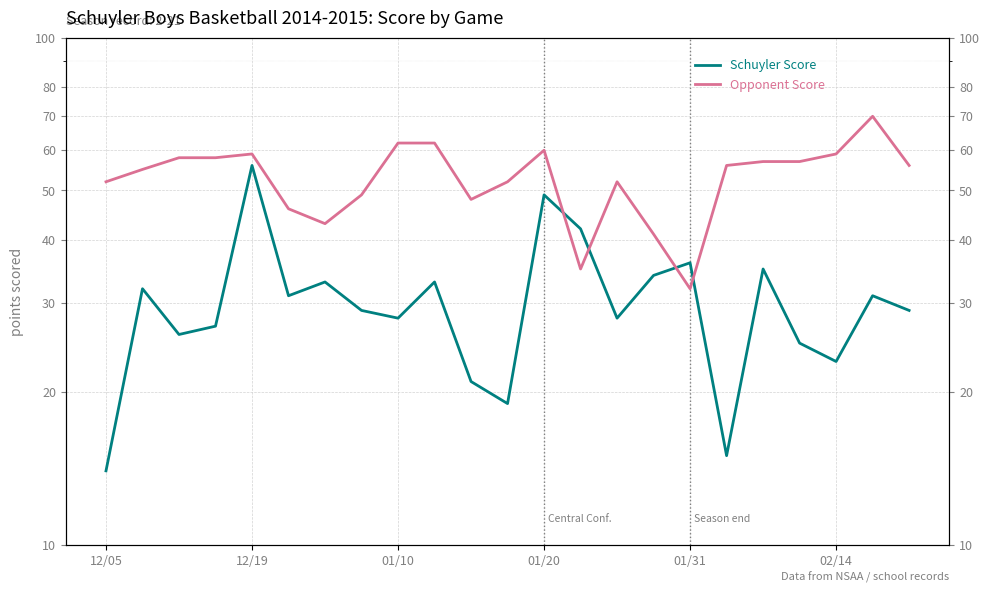

What is the value of the Schuyler Score point at the 6th from the left?

31